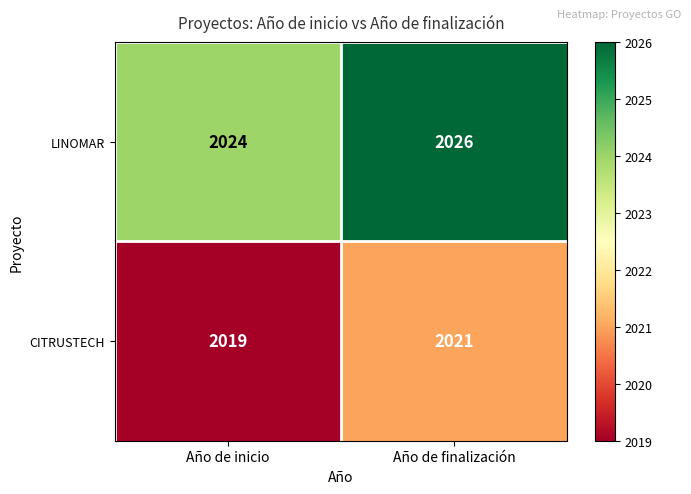

Reading left to right, transcribe all the data shown in this chart.

LINOMAR: 2024	2026
CITRUSTECH: 2019	2021